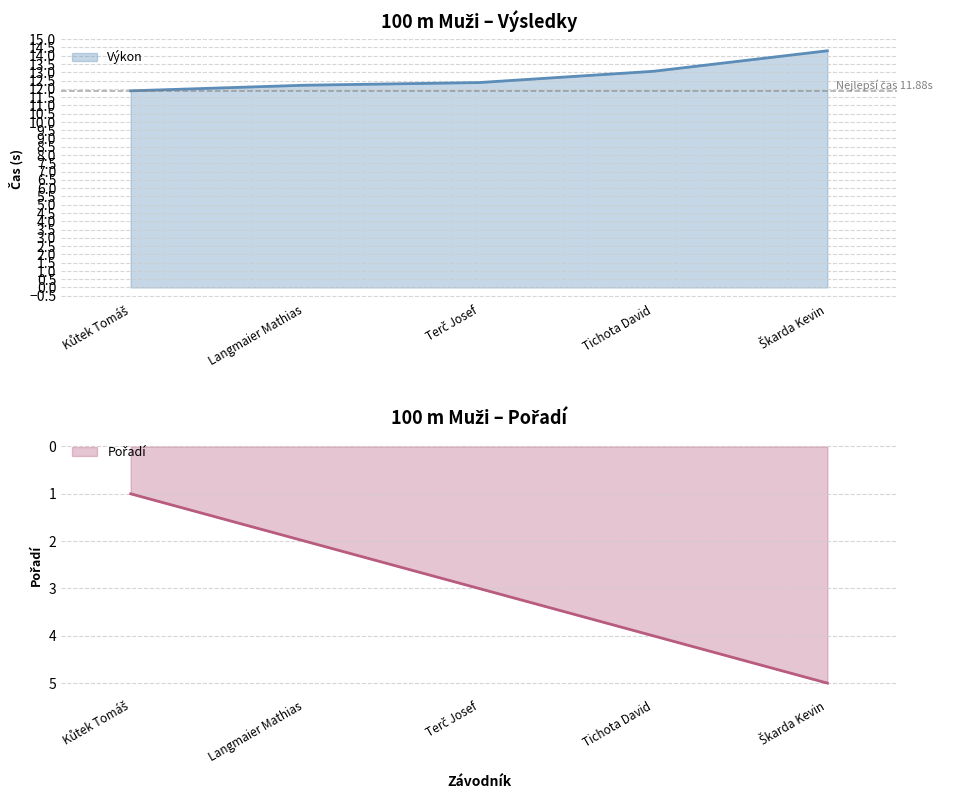

Reading left to right, what are all the values shown in this chart?

Pořadí: Kůtek Tomáš=1.0	Langmaier Mathias=2.0	Terč Josef=3.0	Tichota David=4.0	Škarda Kevin=5.0
Výkon: Kůtek Tomáš=11.9	Langmaier Mathias=12.2	Terč Josef=12.4	Tichota David=13.1	Škarda Kevin=14.3